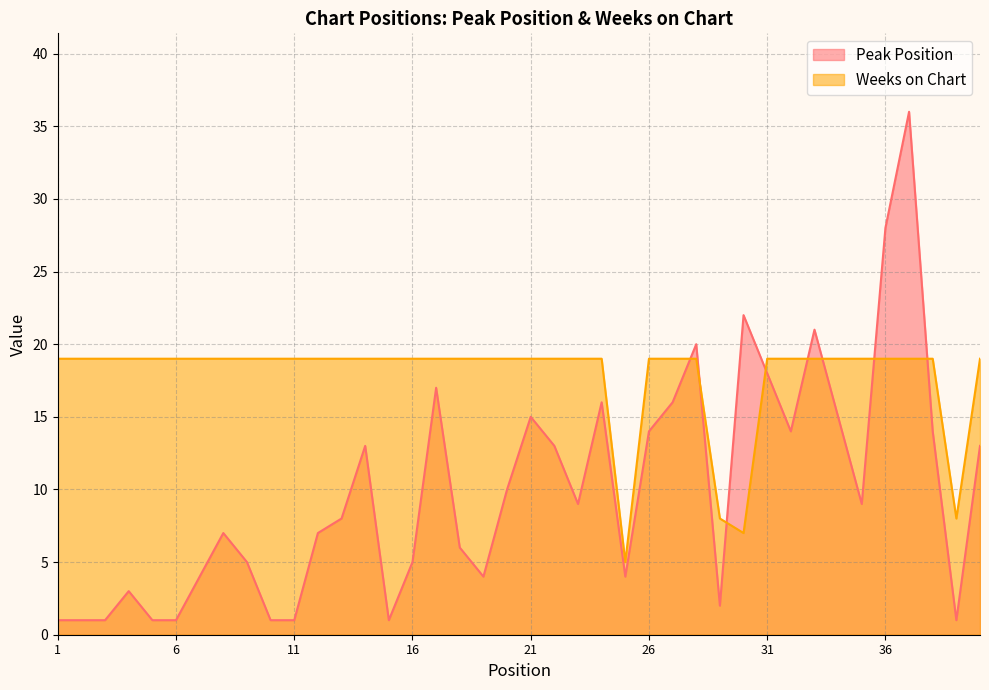

What is the value of the Weeks on Chart point at the 33rd from the left?

19